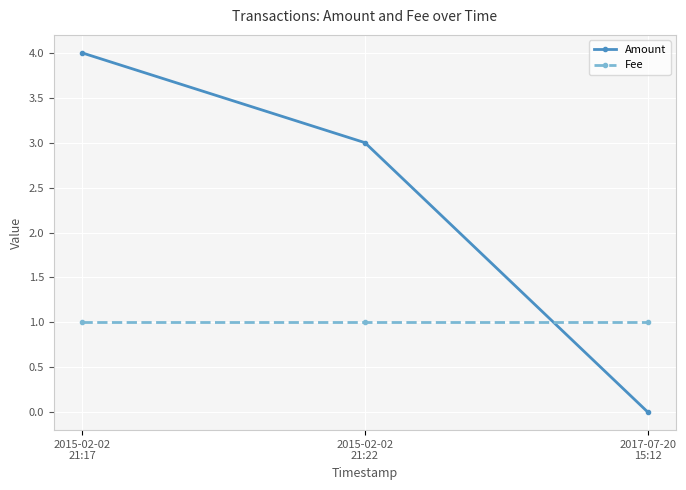

At which category is the sum across all series the highest?

2015-02-02
21:17